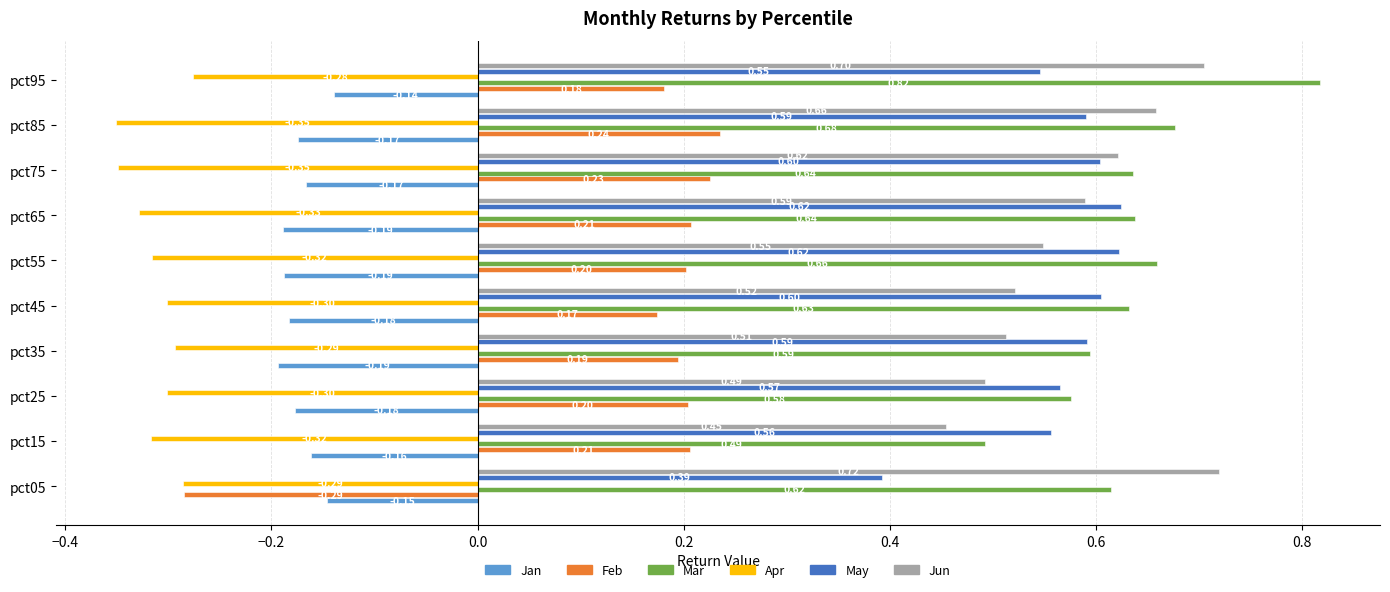

How many categories are shown in the chart?

10